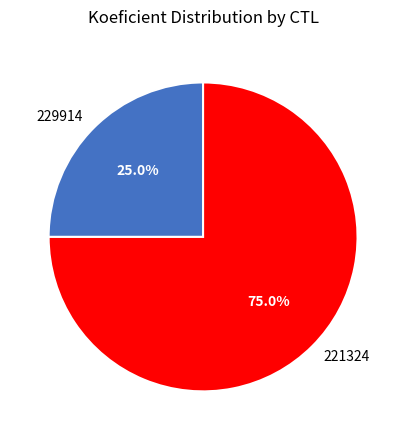

Which has a higher value, 229914 or 221324?

221324